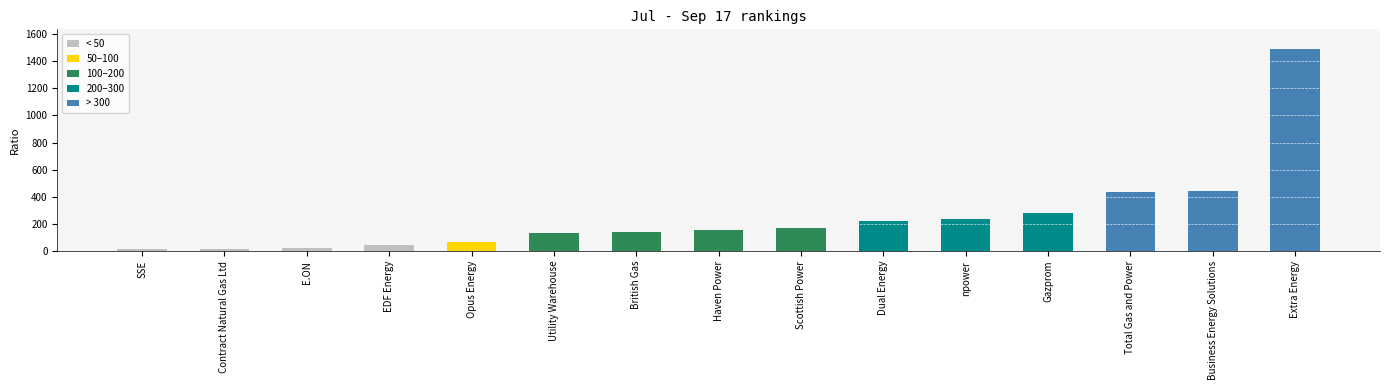

What is the ratio of the value at E.ON to the value at npower?

0.1